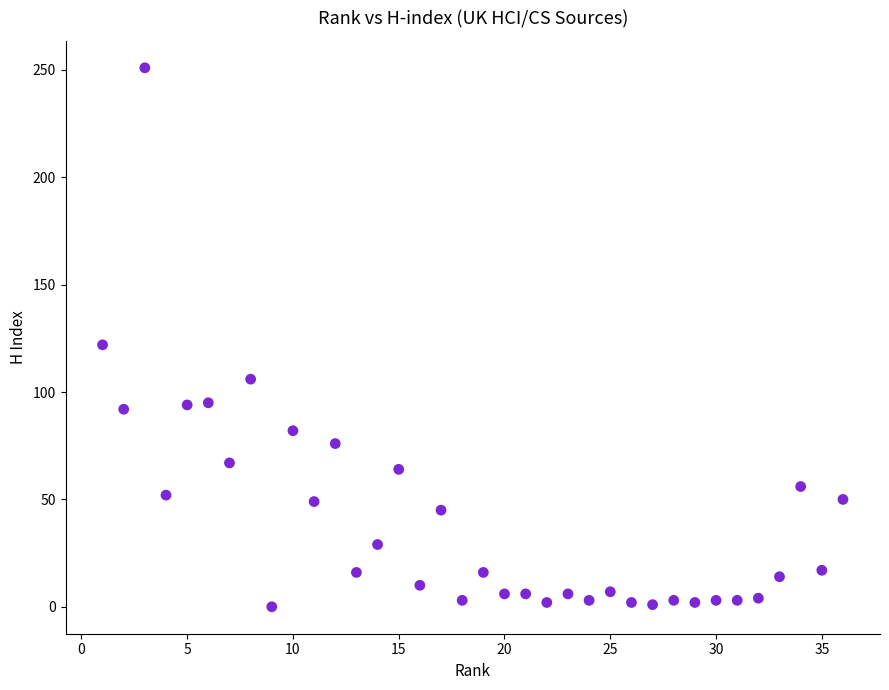

What is the range of X values (max minus min)?

35